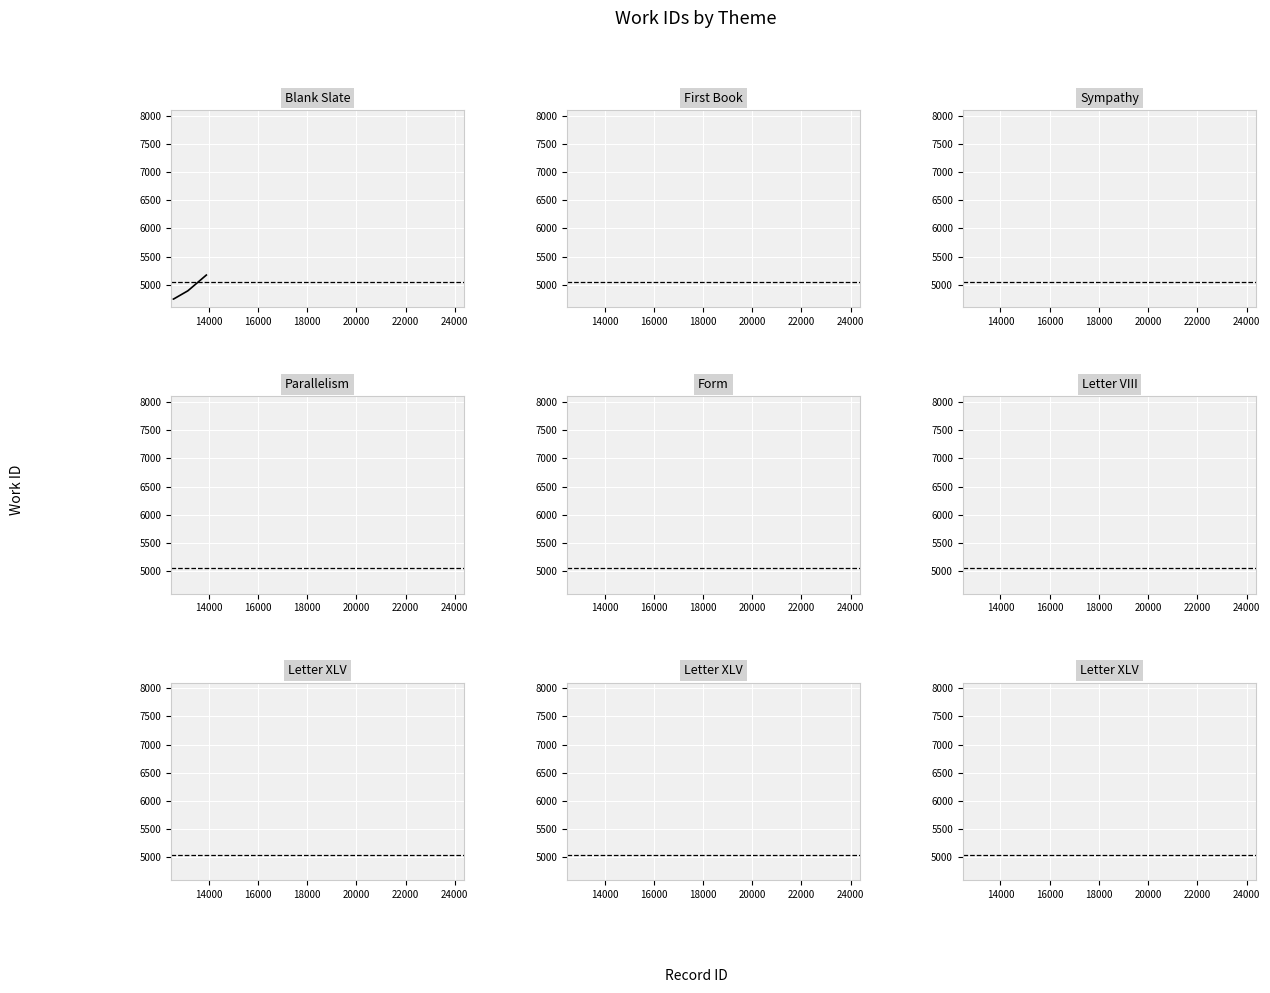

What is the difference between the maximum and second lowest values?

426